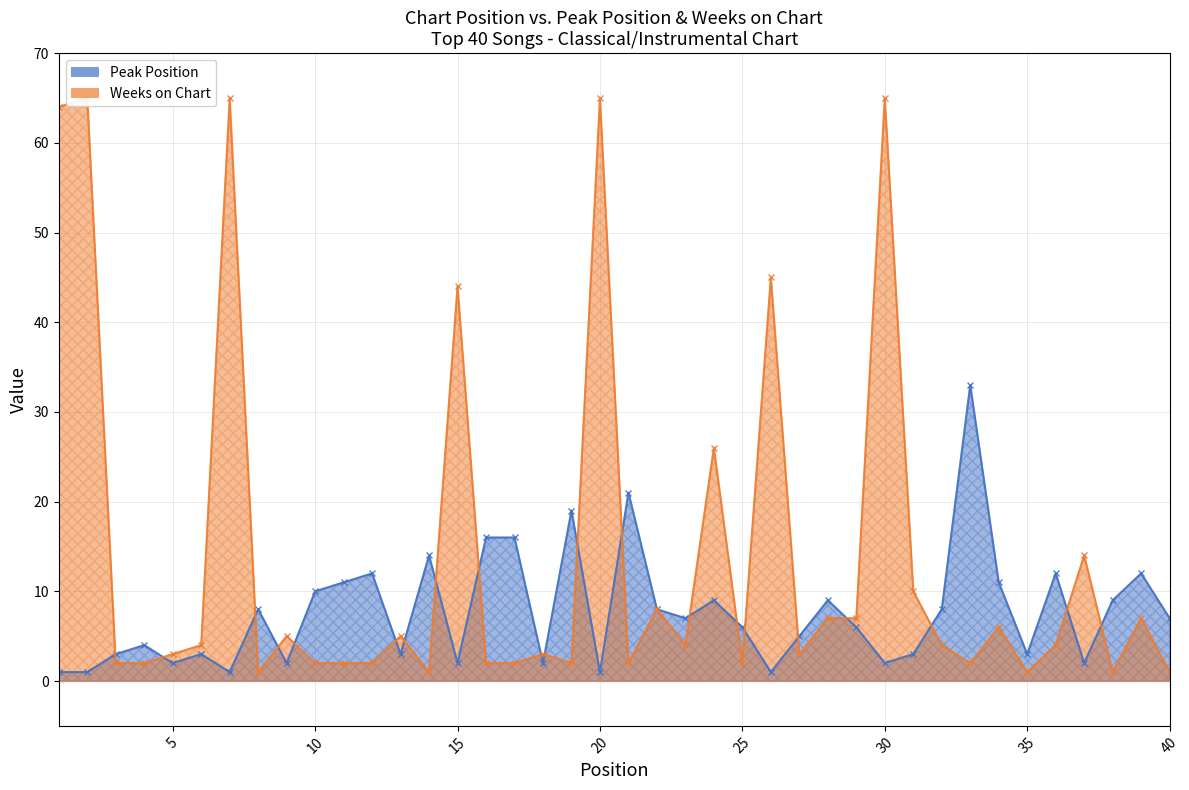

List the series in order of their peak value, highest first.

Weeks on Chart, Peak Position